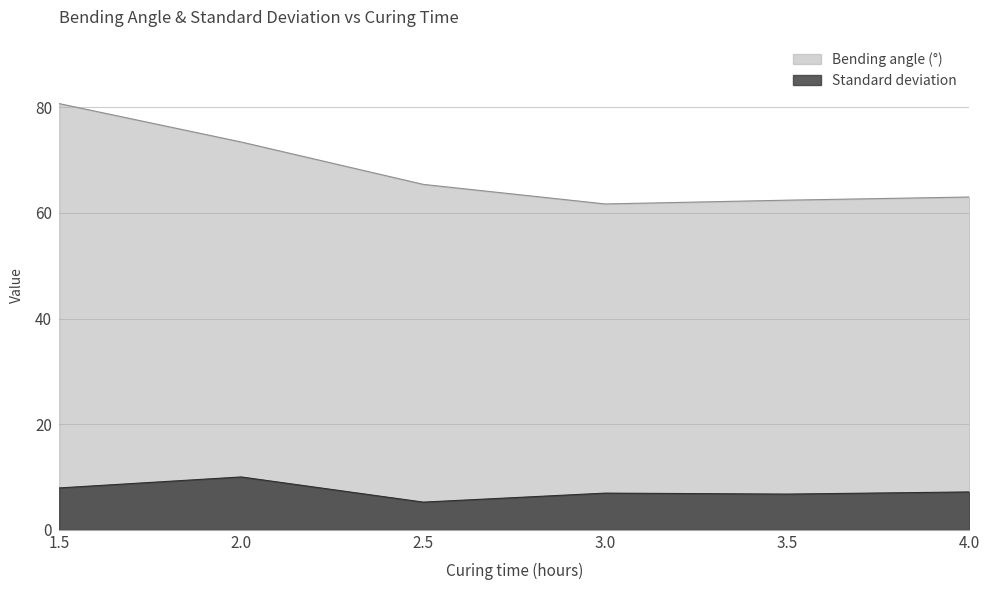

Which series has the largest range (max minus min)?

Bending angle (°)